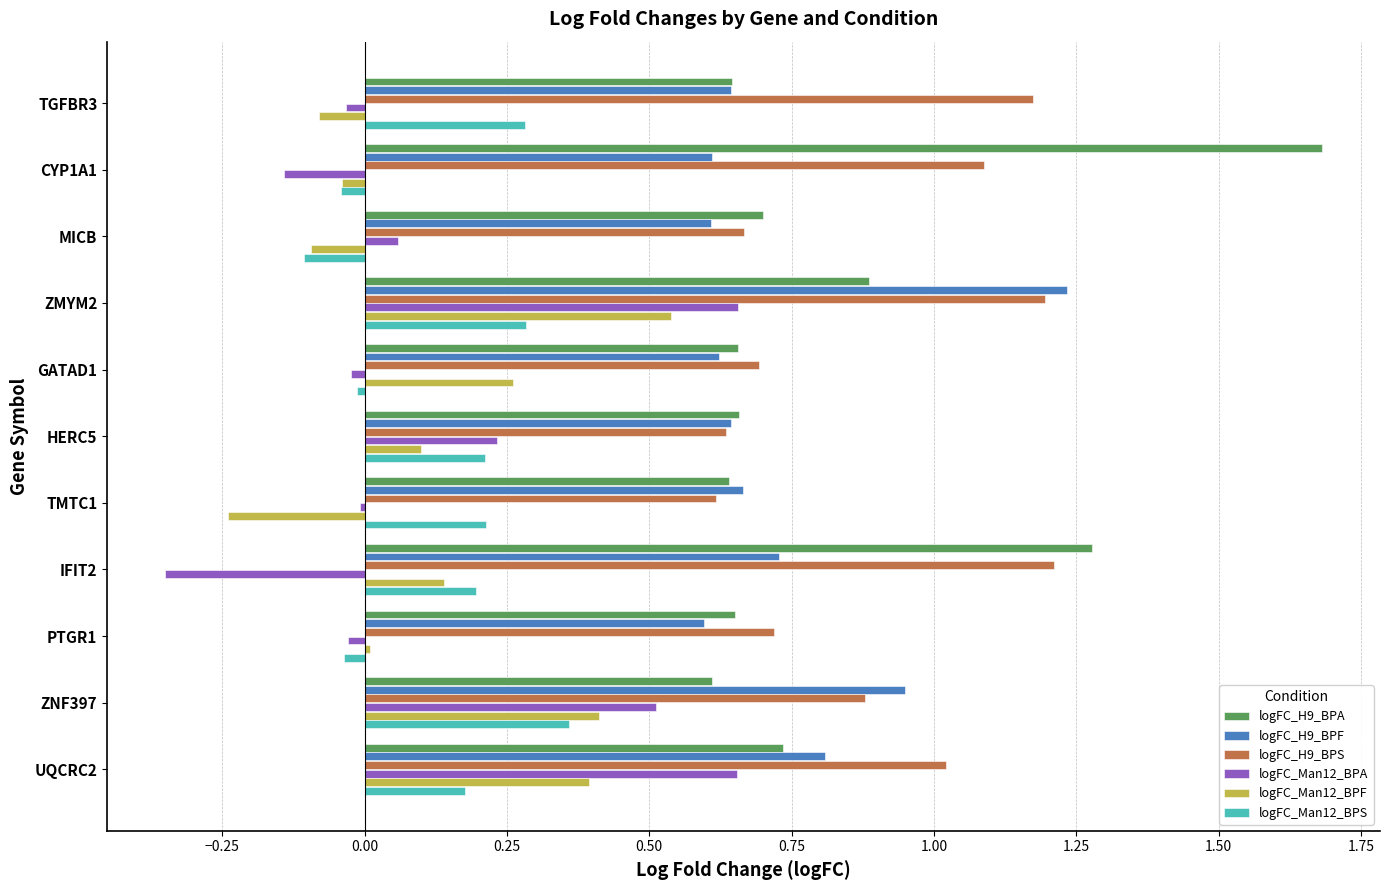

At which category is the sum across all series the highest?

ZMYM2